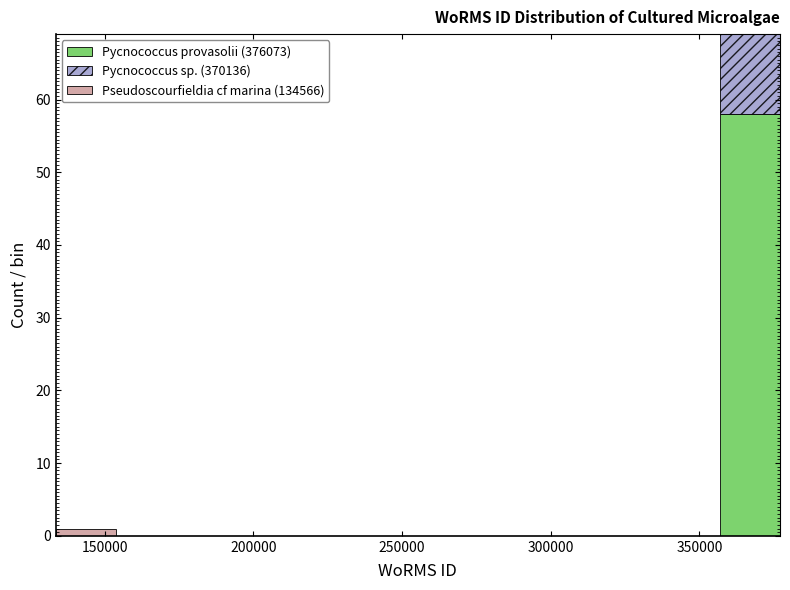

Which range on the x-axis has the tallest stacked bar (by total height)?

355000 to 375000